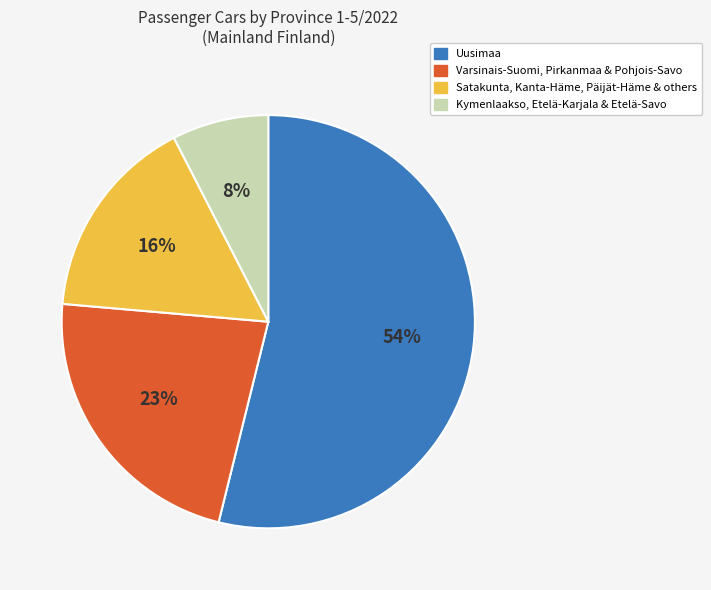

To the nearest percent, what portion does Kymenlaakso, Etelä-Karjala & Etelä-Savo represent?

8%